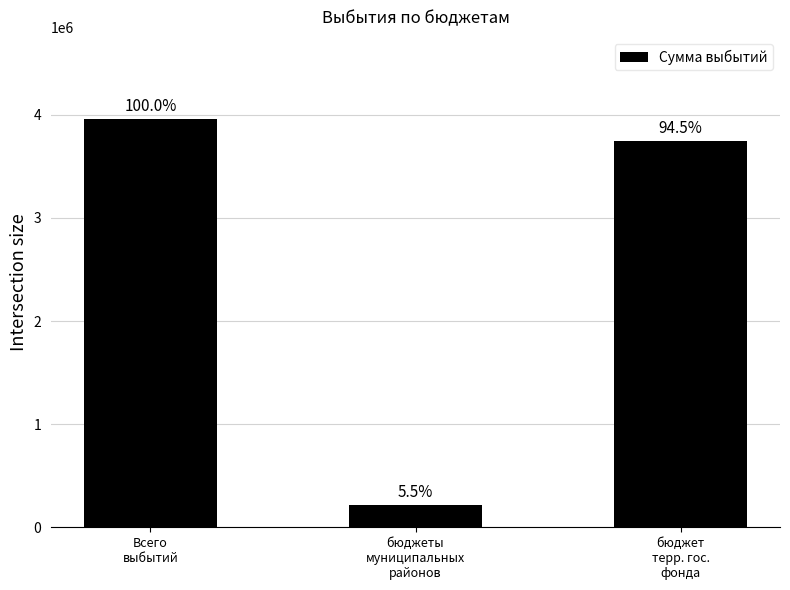

How many bars are there in total?

3